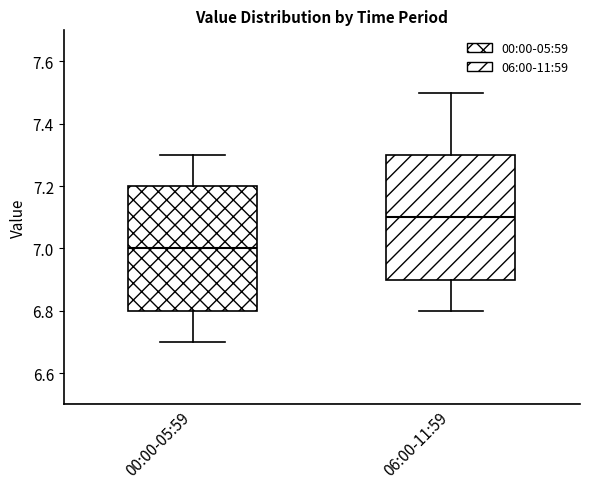

Which box has the lowest median line?

00:00-05:59